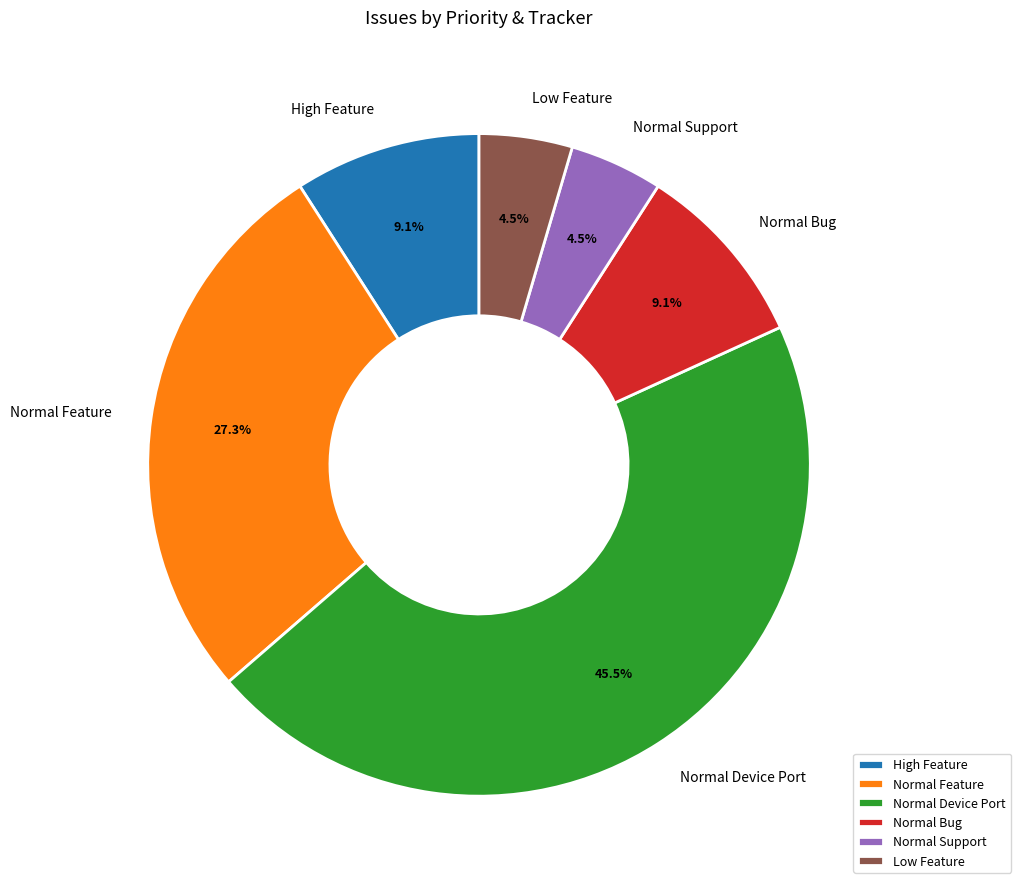

Is the sum of Normal Feature and Normal Support greater than half?

No